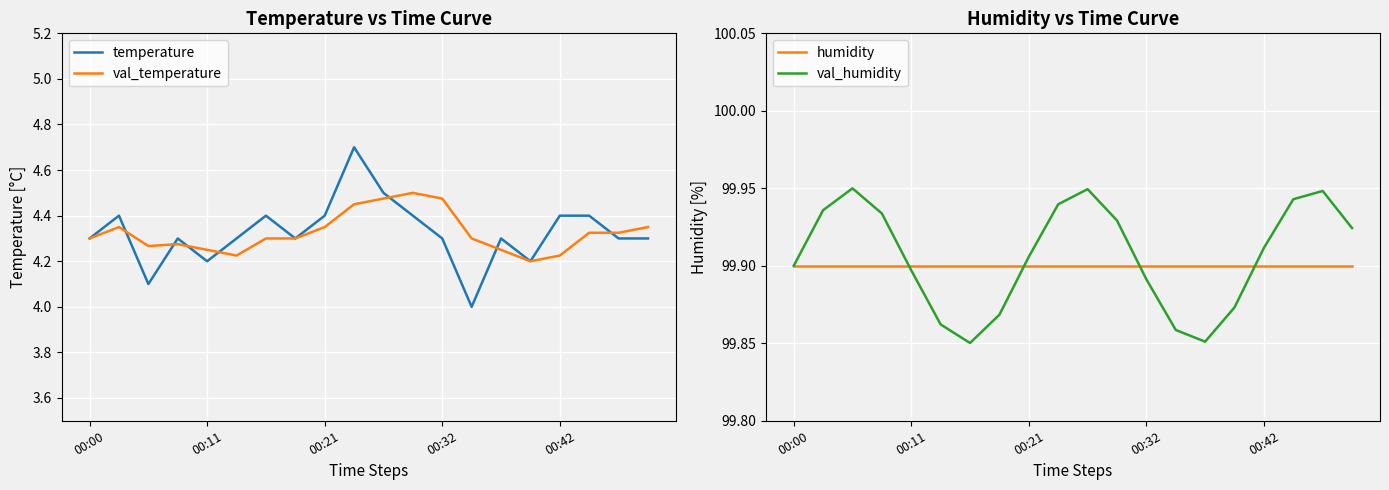

True or false: temperature has more than 0 points higher than both neighbors.

True